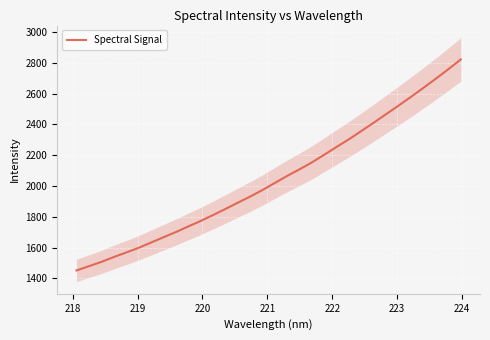

How many lines are shown in the chart?

1